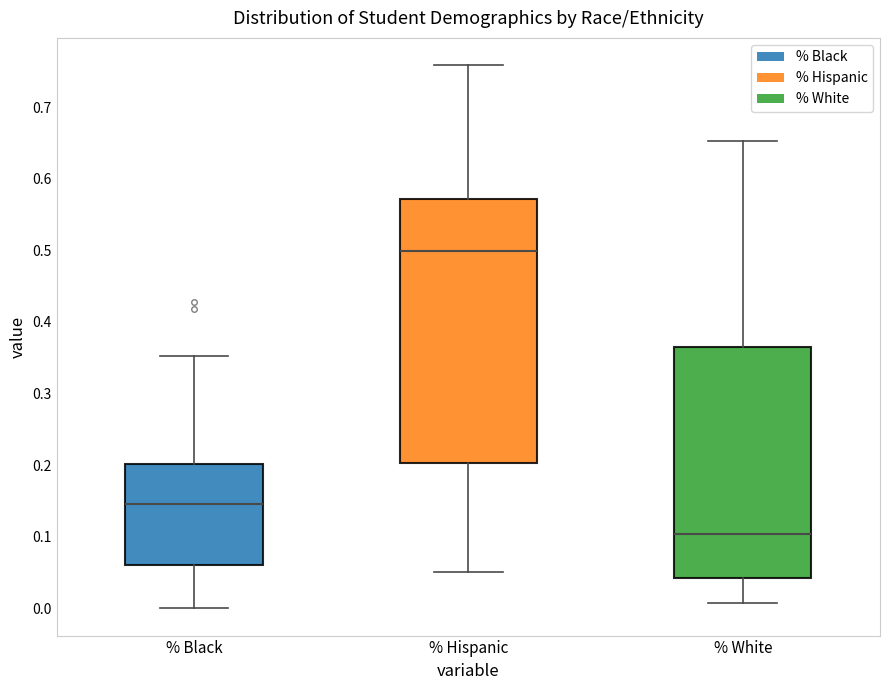

Comparing the boxes themselves (not the whiskers), which one is the tallest?

% Hispanic